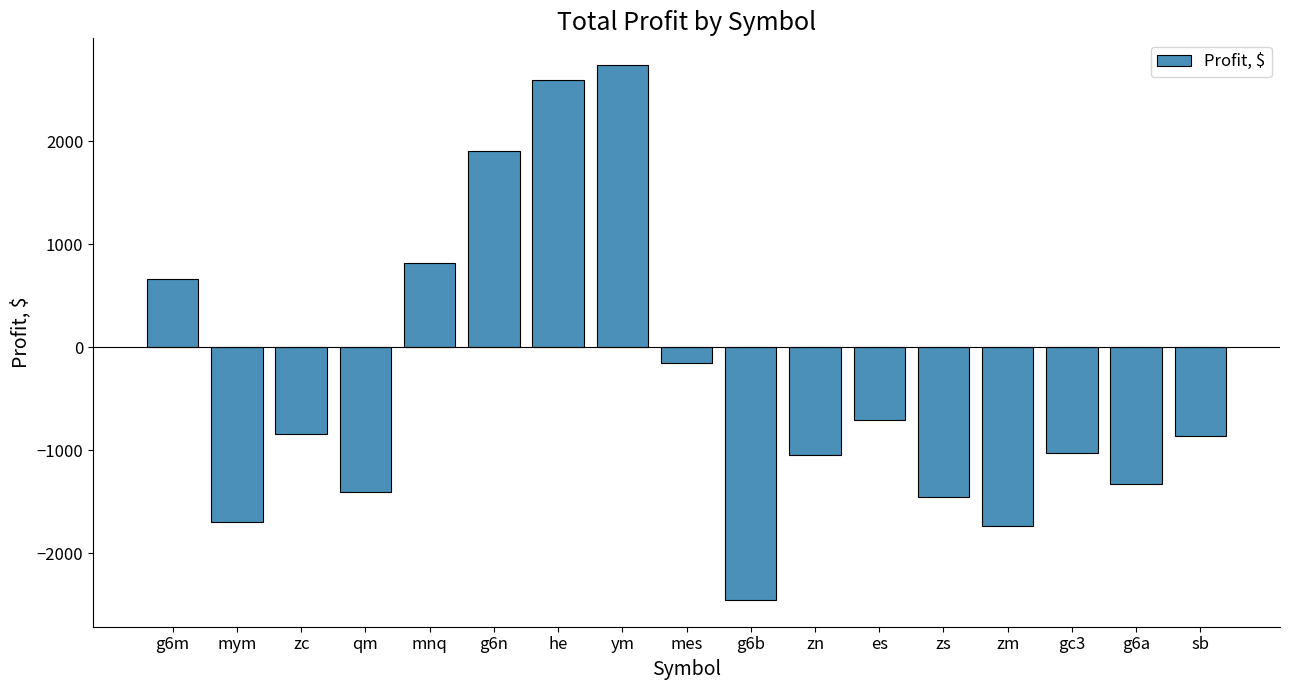

Where is the data nearest to the value 144?

mes